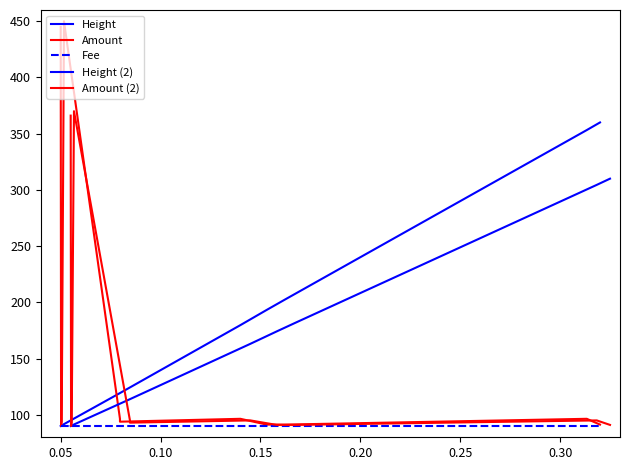

Does the chart display data point markers on the line(s)?

No